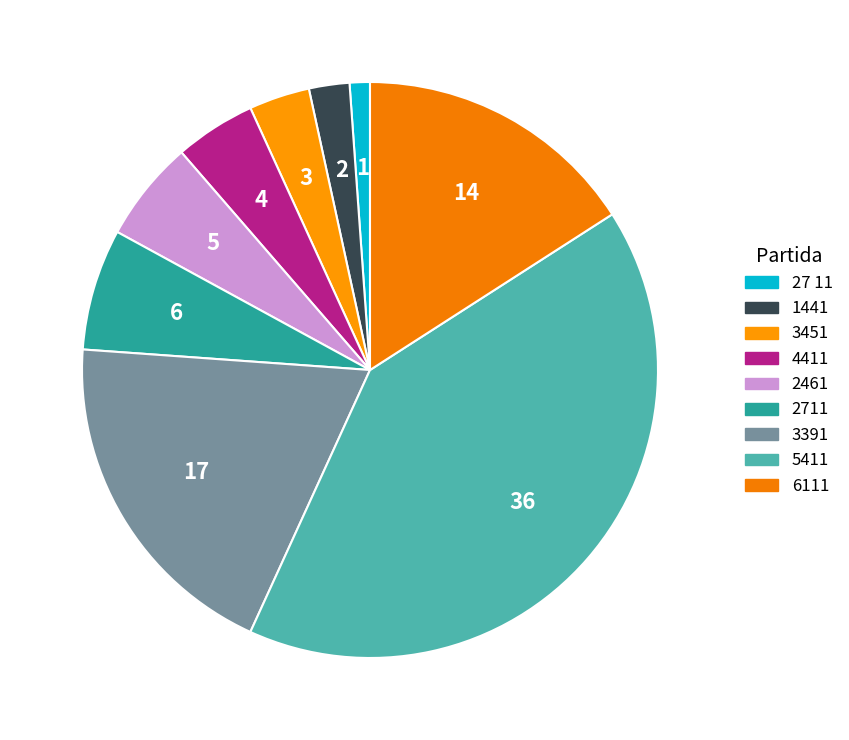

How many slices are in this pie chart?

9